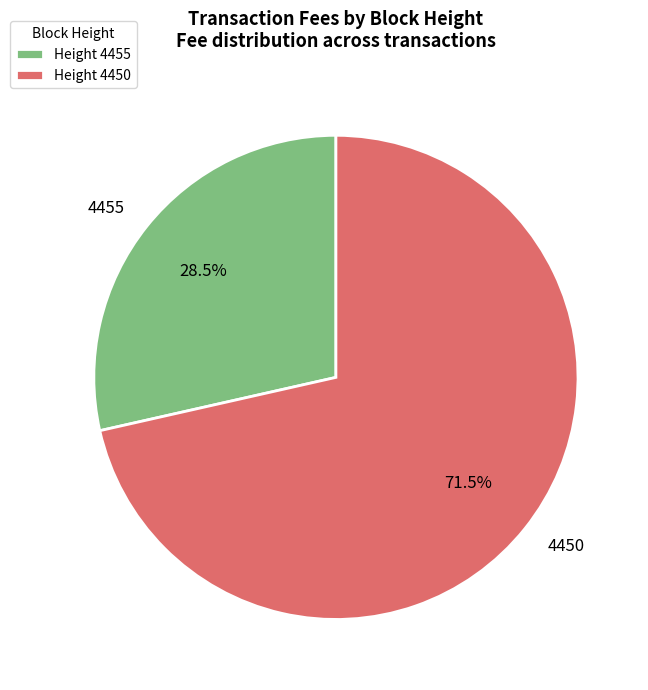

Rank the categories by value from lowest to highest.

Height 4455, Height 4450